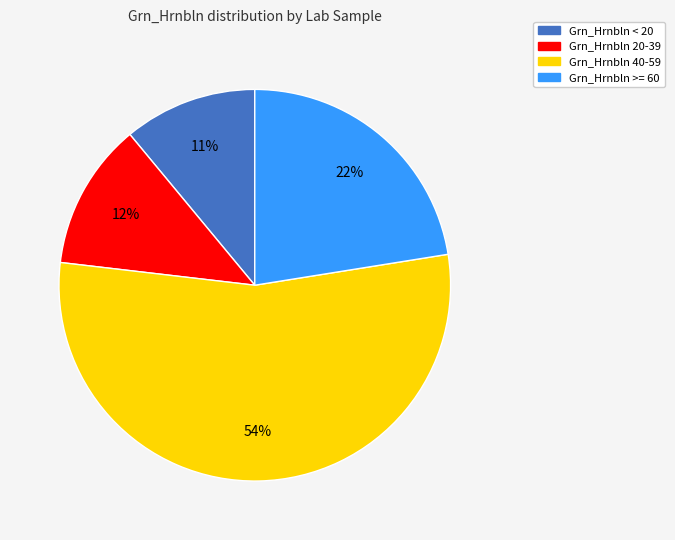

To the nearest percent, what is the average slice percentage?

25%